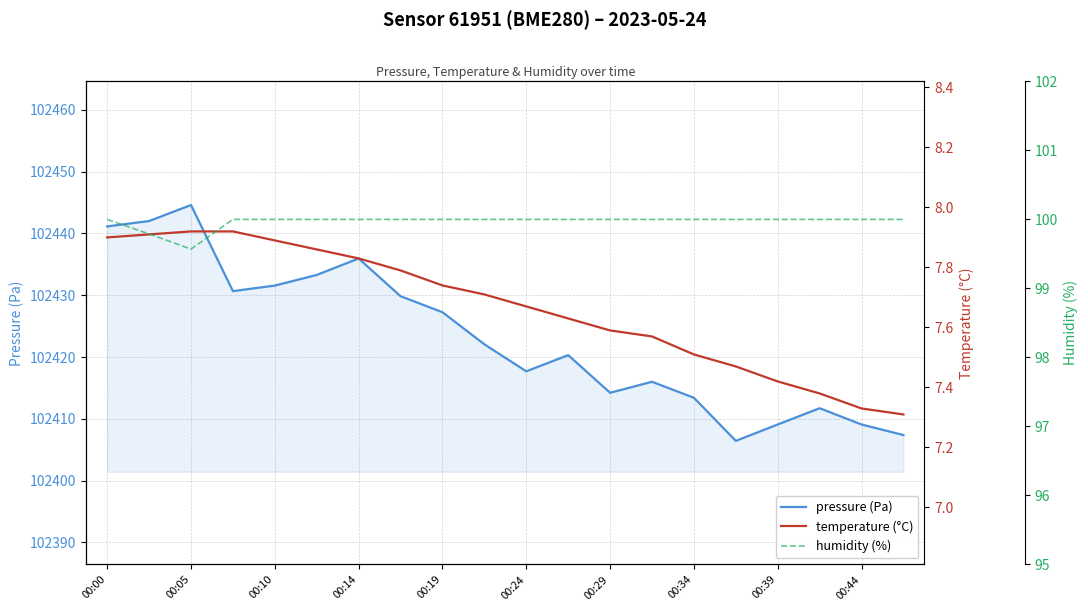

The pressure (Pa) series shows 102444.6 at 00:05. True or false?

True